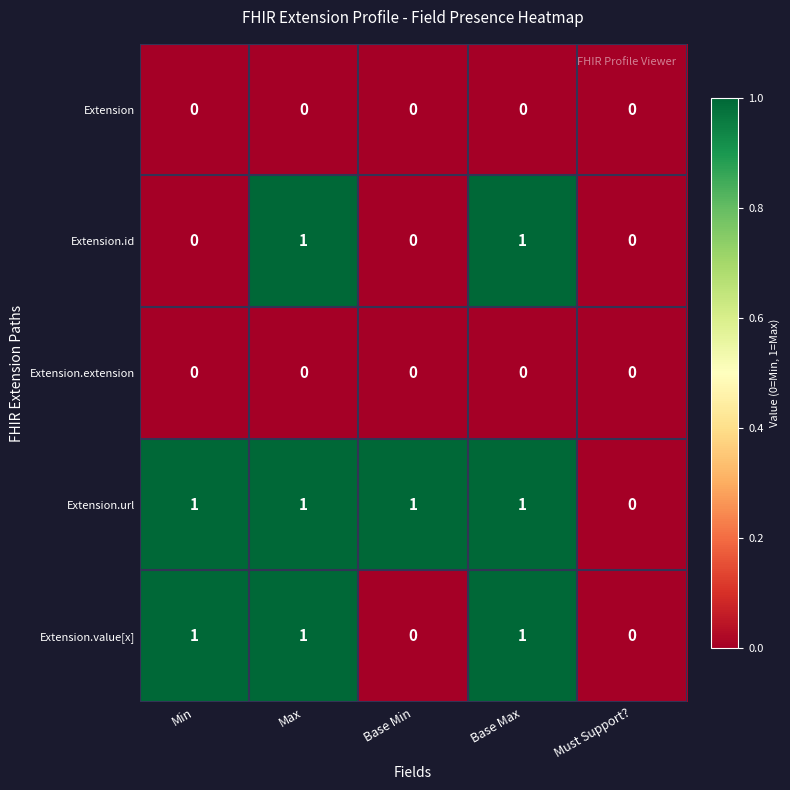

Is the value of Extension.url at Min greater than the value of Extension.value[x] at Must Support??

Yes